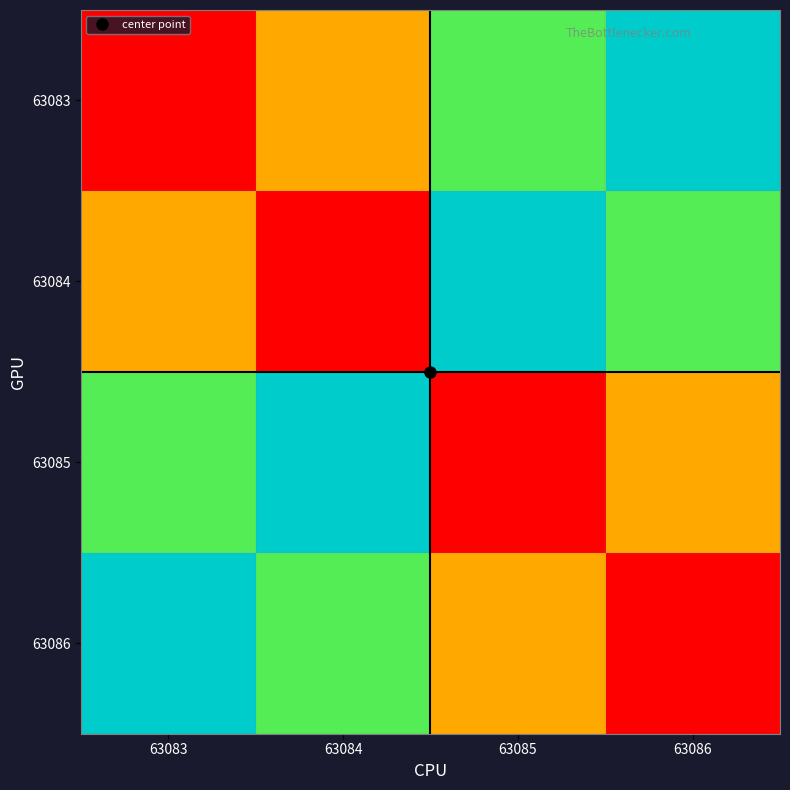

Which has a higher value, 63085 or 63084?

63085